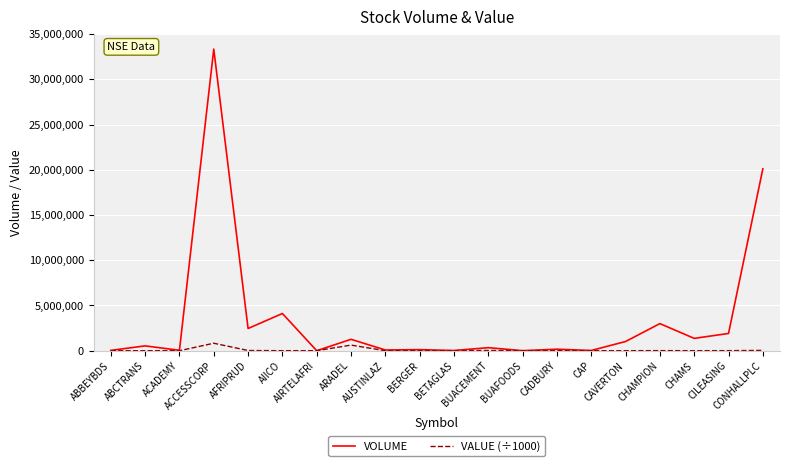

What is the difference between the maximum and minimum values in the VOLUME series?

33339780.0